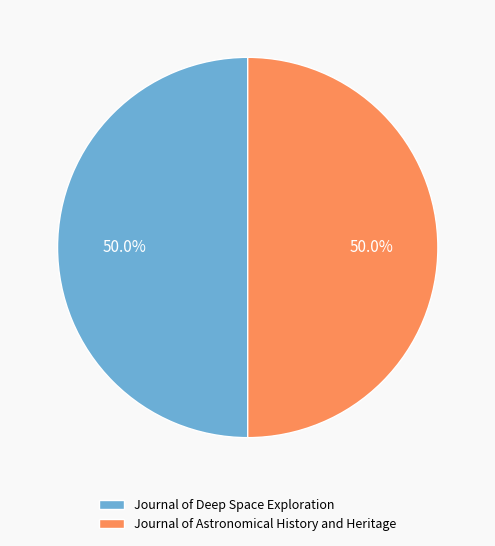

Combined, do Journal of Astronomical History and Heritage and Journal of Deep Space Exploration account for over 50%?

Yes